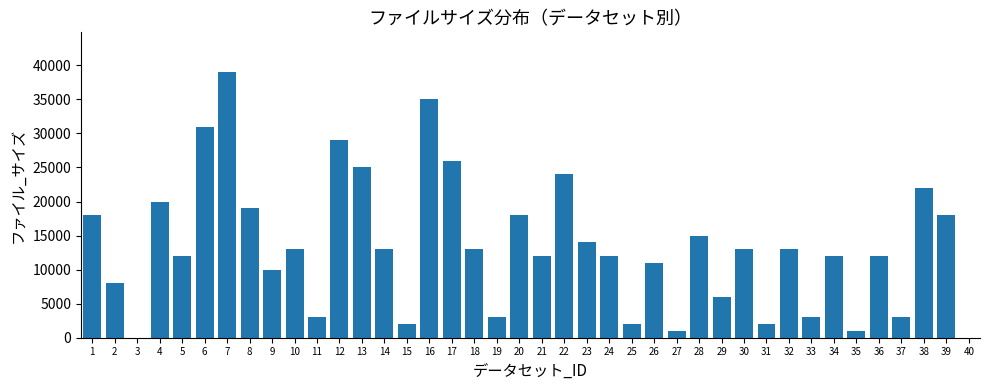

What is the greatest value displayed?

39000